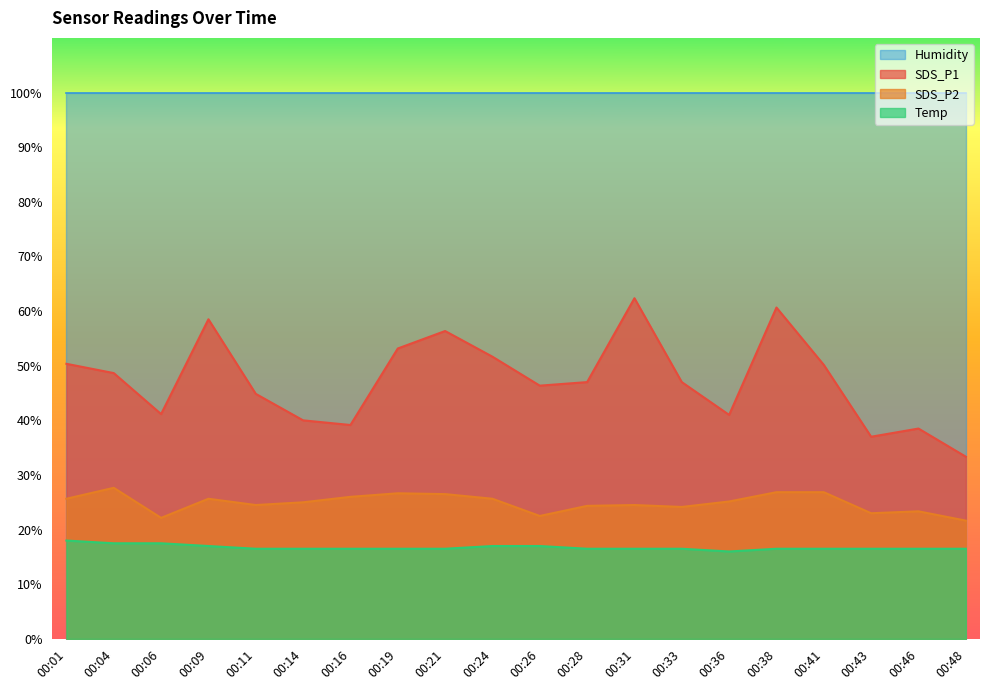

Between 00:16 and 00:46, which series saw the biggest shift?

SDS_P2